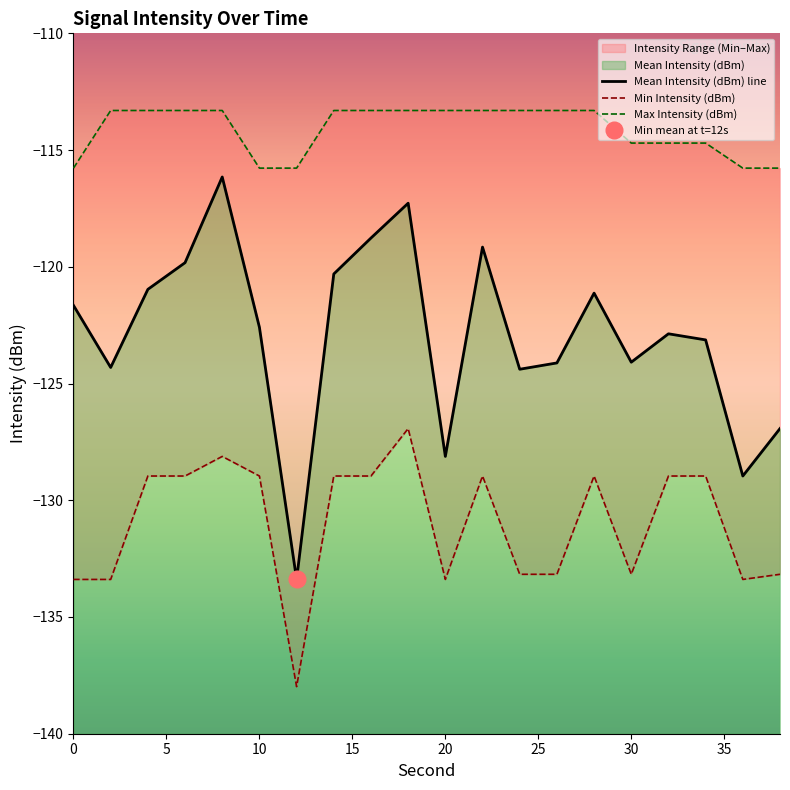

What is the minimum value shown in the chart?

-138.0